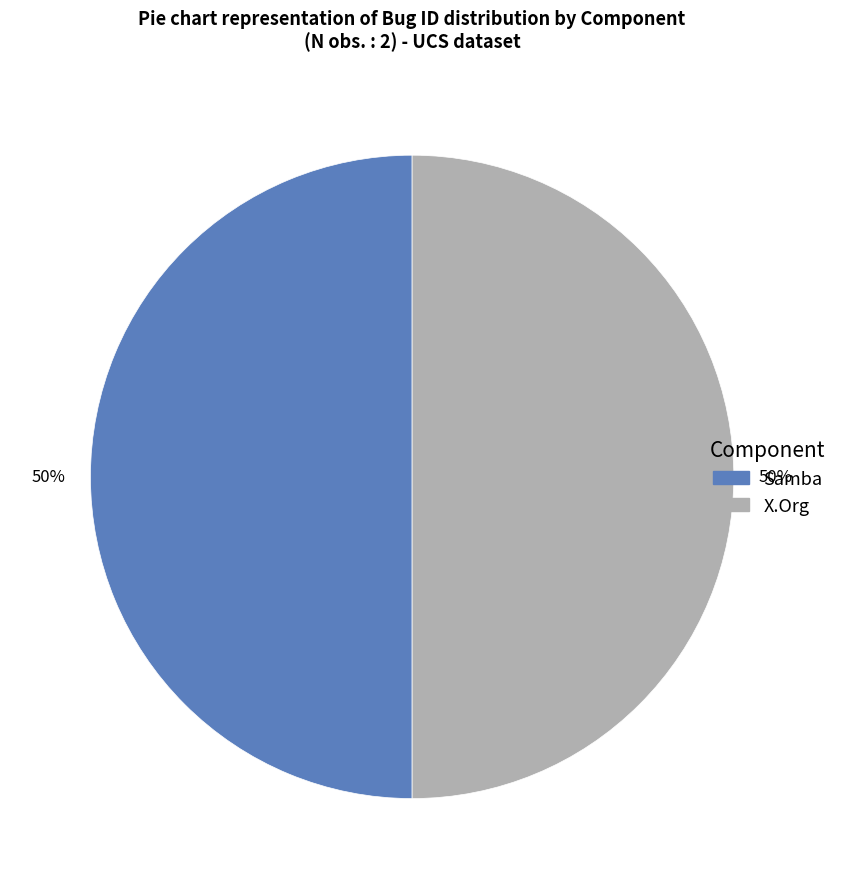

Is it true that X.Org is 50% of the pie?

True